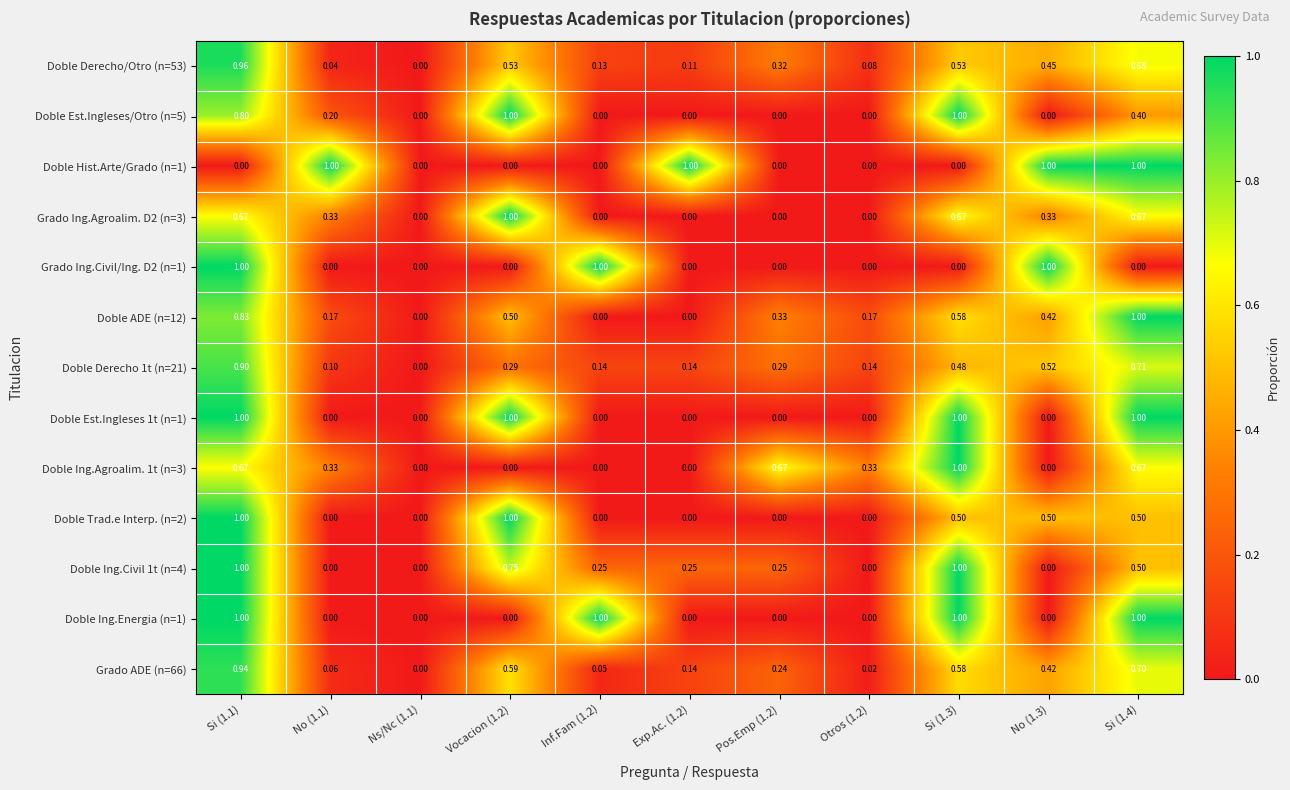

How many positive values does the Doble Derecho/Otro (n=53) series have?

10